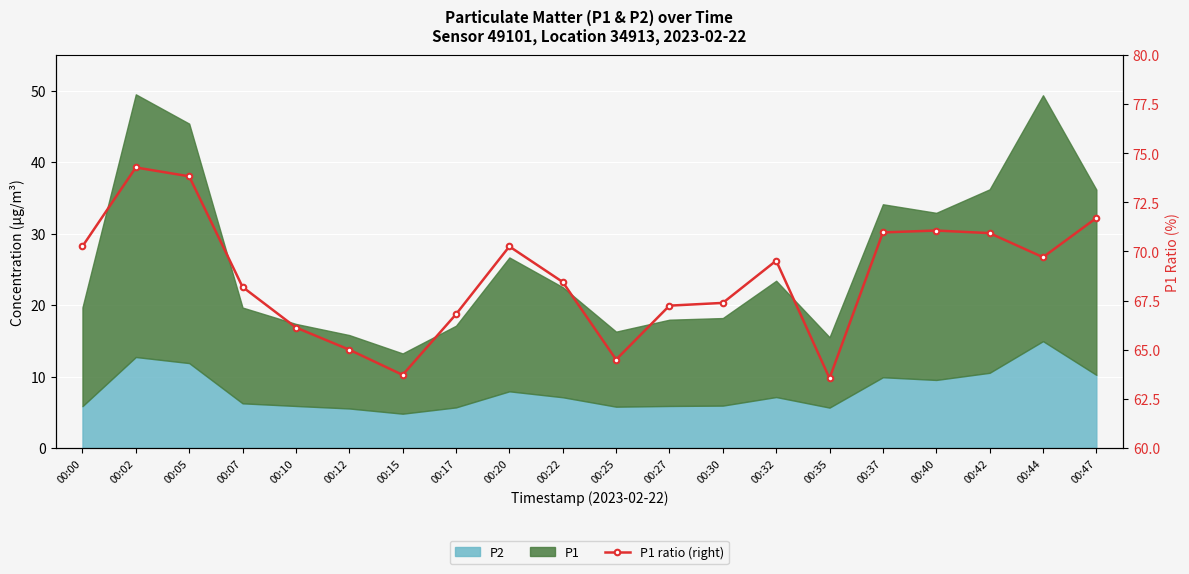

Which has a higher value, 00:30 or 00:47?

00:47